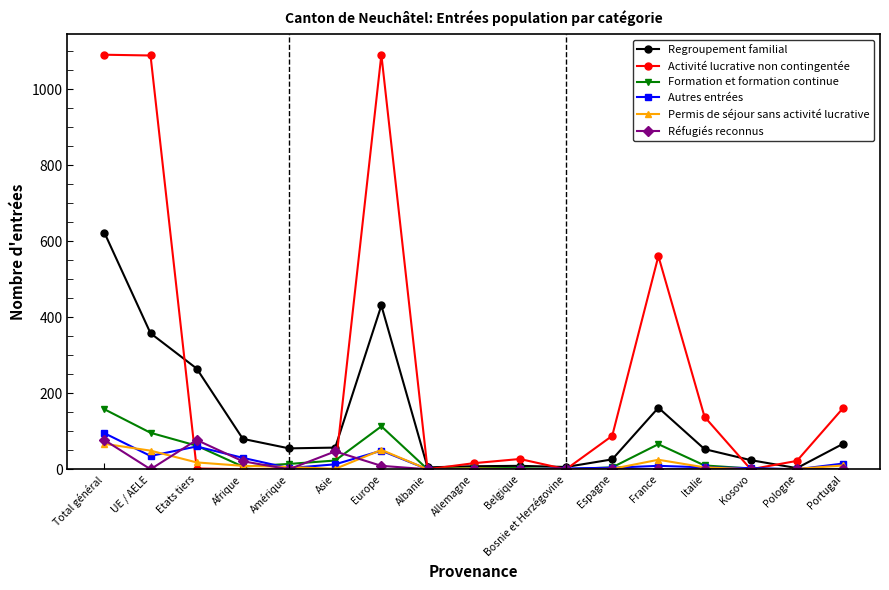

What is the highest value of the Formation et formation continue series?

158